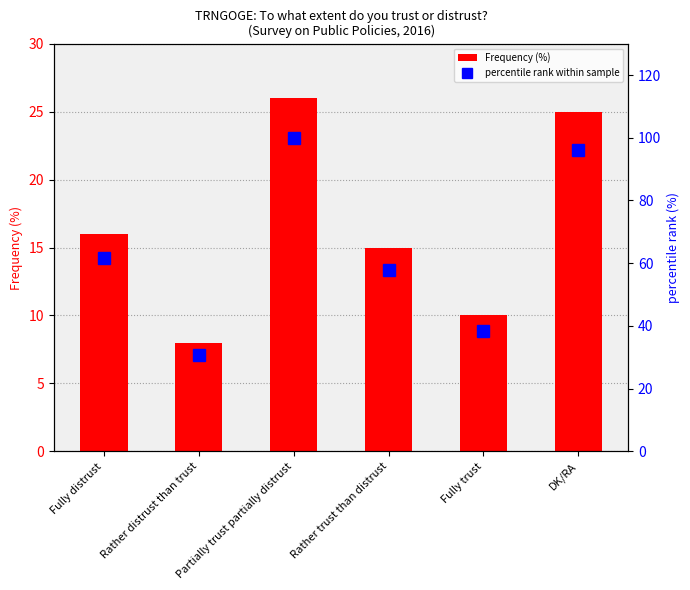

At which label does Frequency (%) first exceed 16?

Partially trust partially distrust